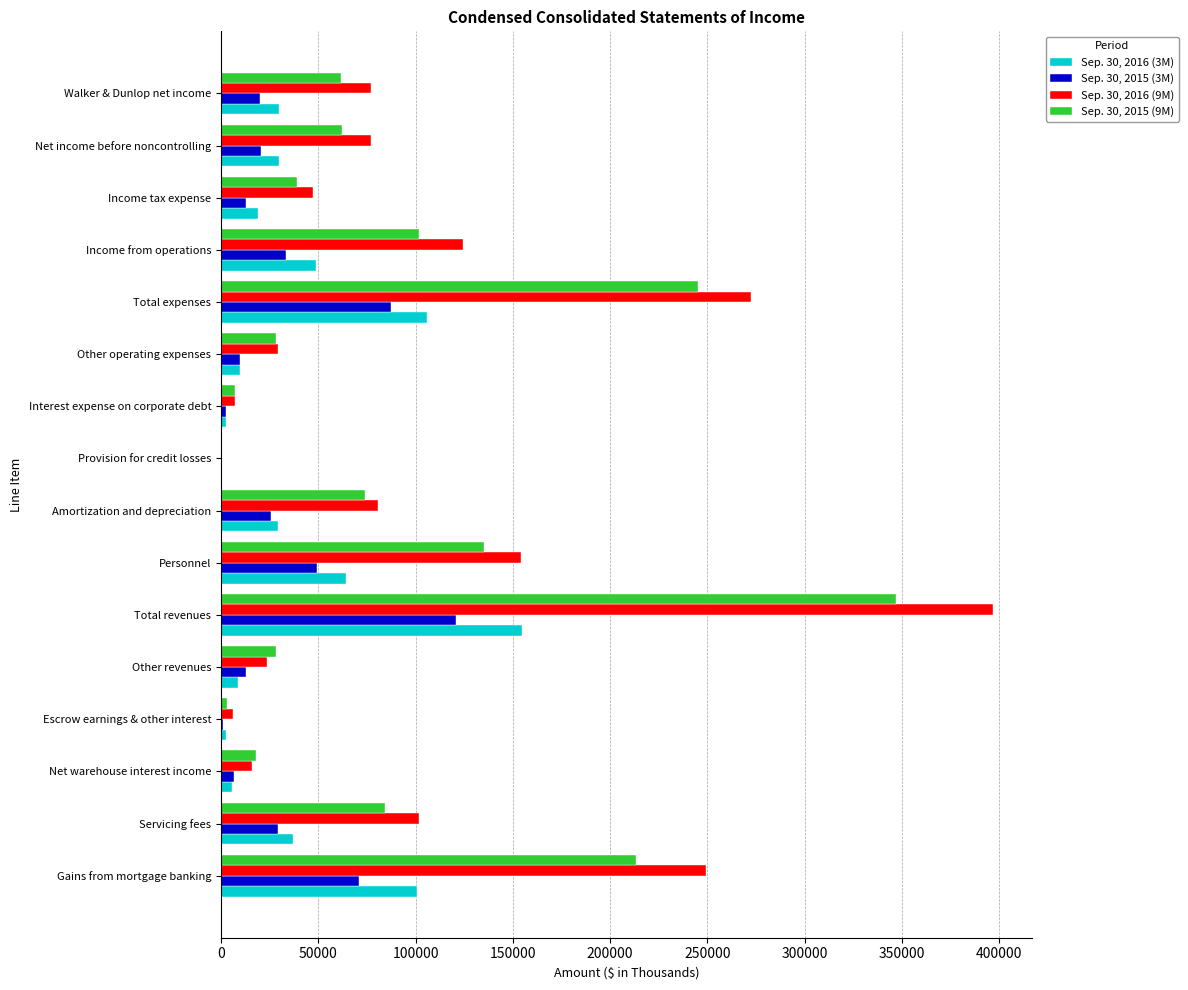

Between Other revenues and Income from operations, which series saw the biggest shift?

Sep. 30, 2016 (9M)